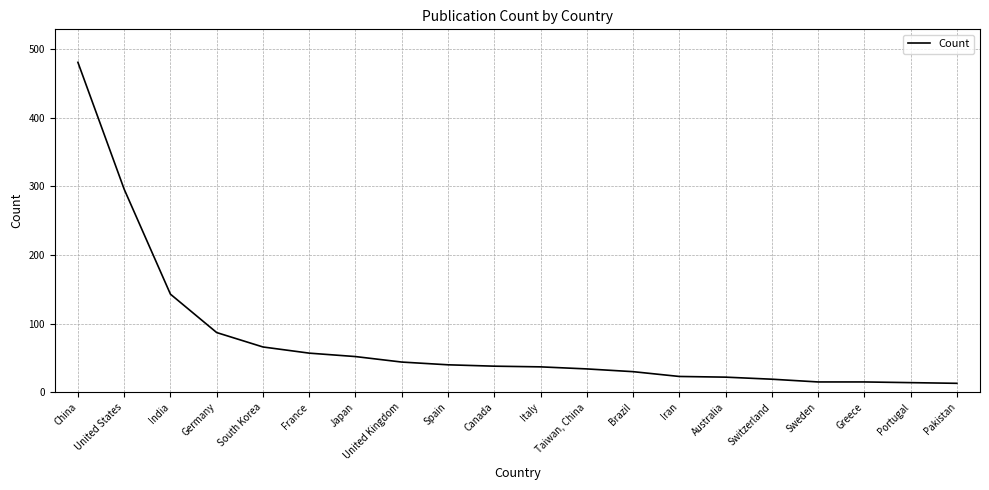

What is the ratio of the value at France to the value at Italy?

1.5